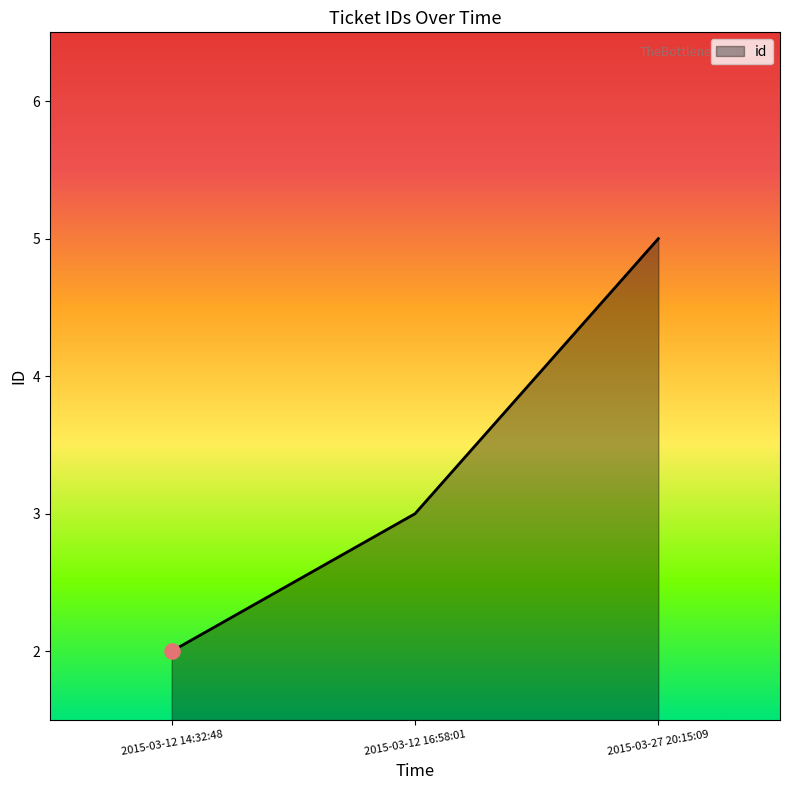

Which has a higher value, 2015-03-12 14:32:48 or 2015-03-27 20:15:09?

2015-03-27 20:15:09